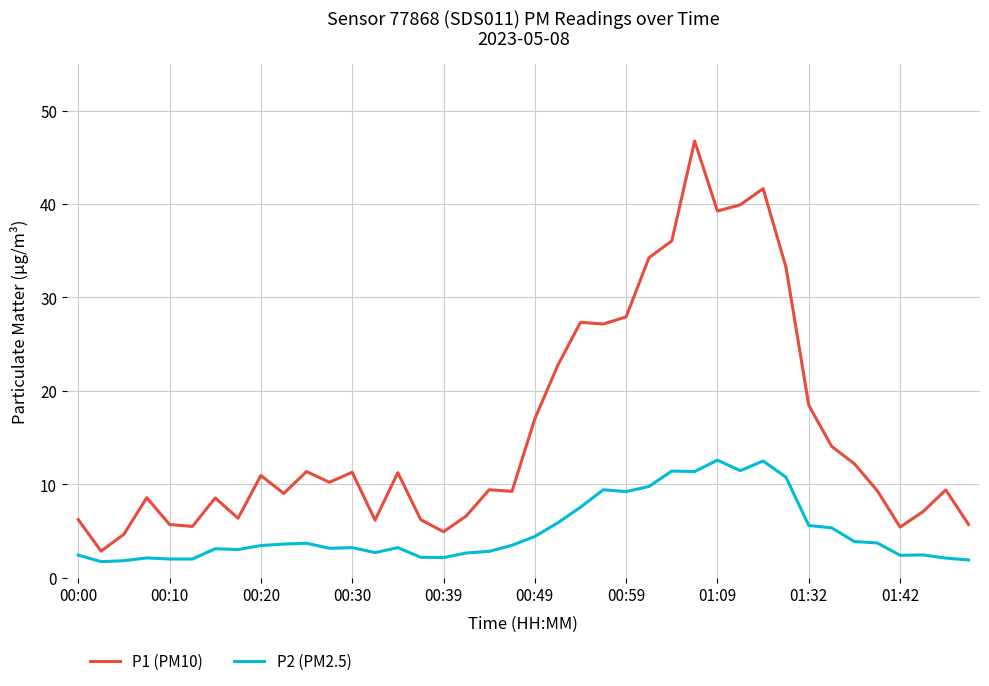

Which series has the largest range (max minus min)?

P1 (PM10)